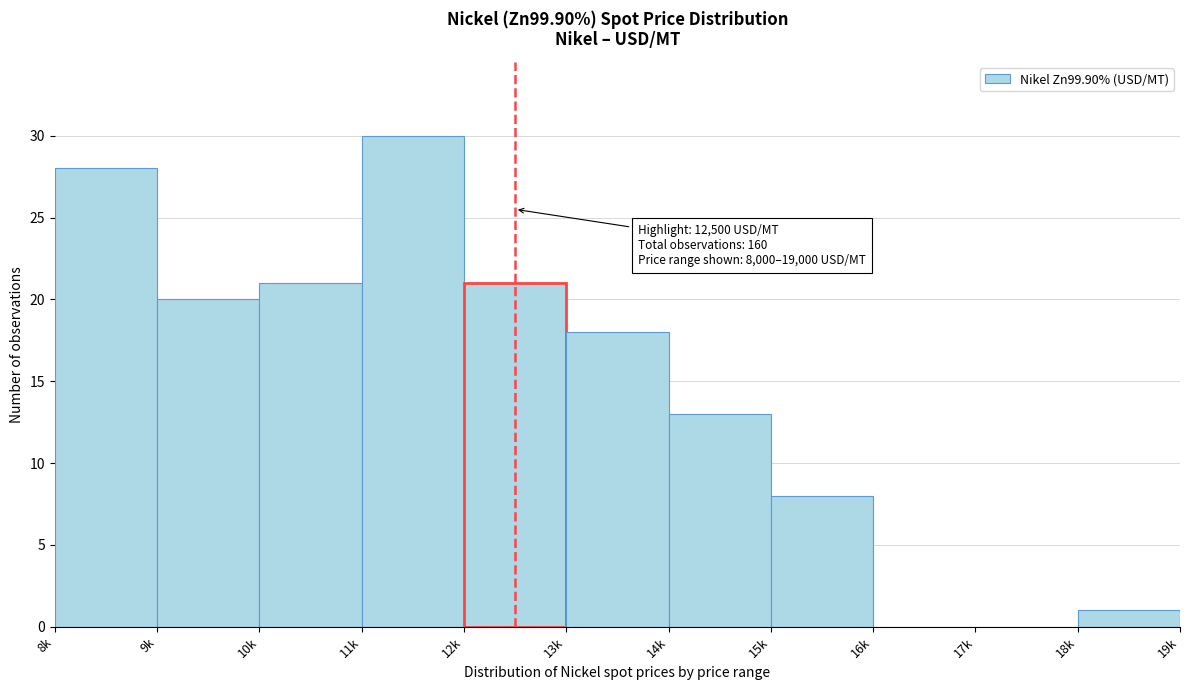

Reading right to left, transcribe all the data shown in this chart.

18k=1	17k=0	16k=0	15k=8	14k=13	13k=18	12k=21	11k=30	10k=21	9k=20	8k=28